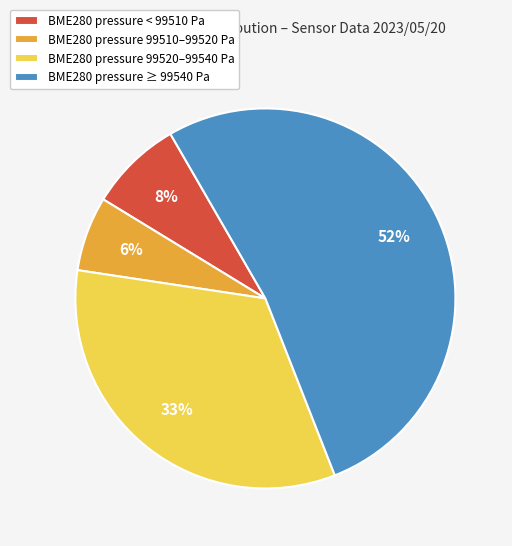

How many segments does this pie chart have?

4